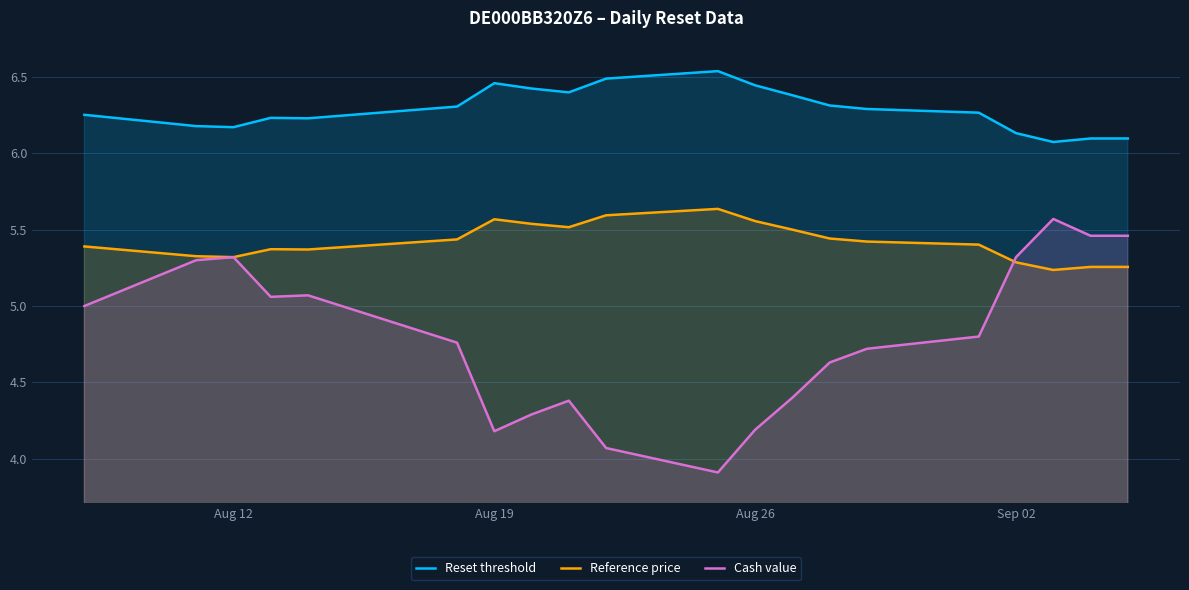

How many lines are shown in the chart?

3